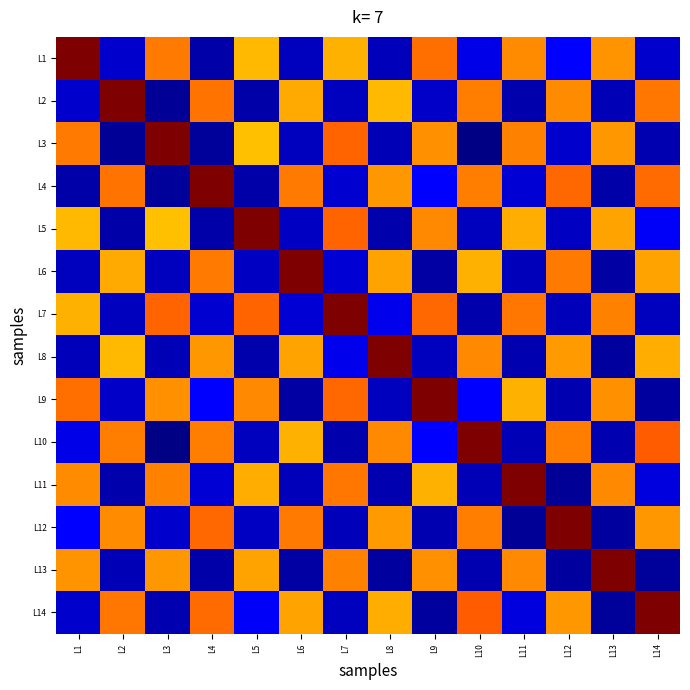

Which series changed the most between L6 and L9?

L6